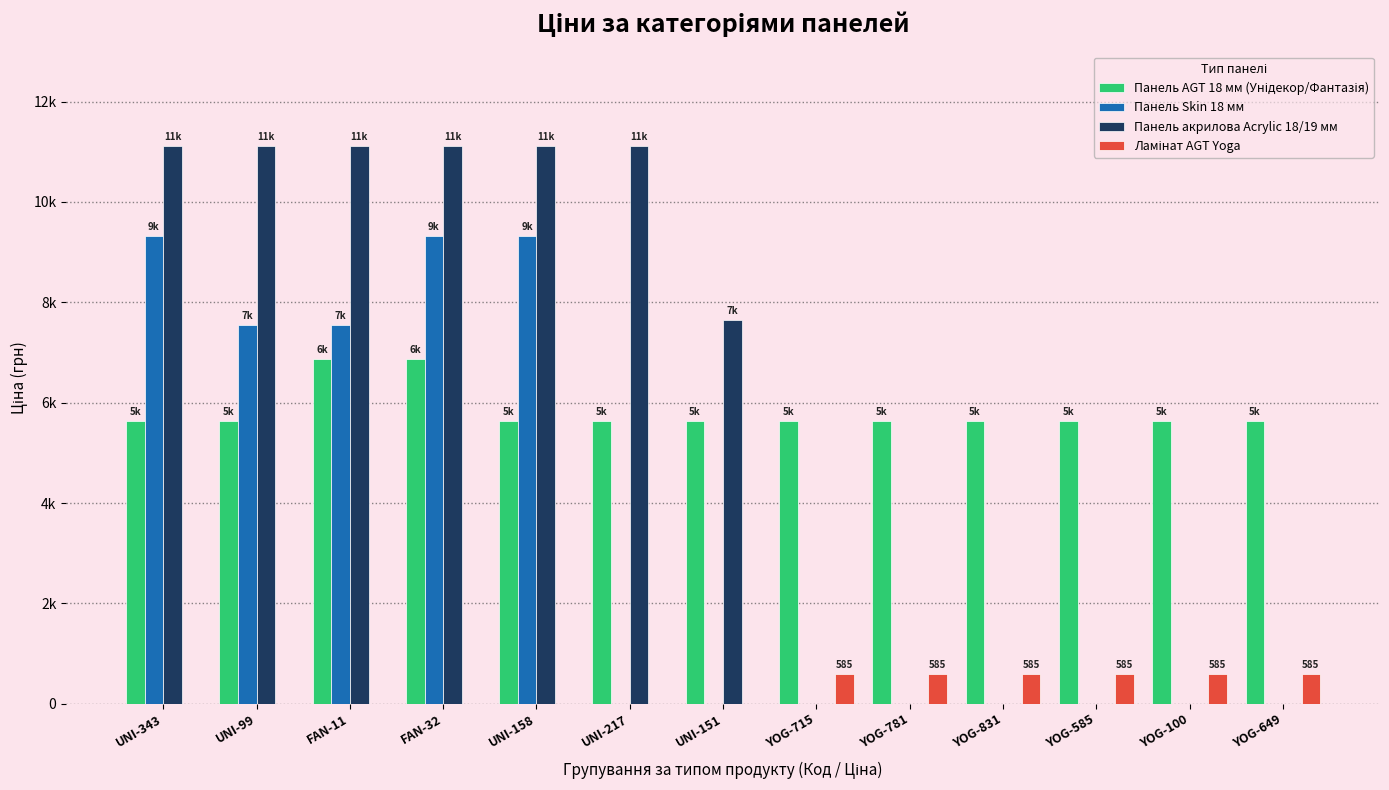

At UNI-158, list the series in order from smallest to largest.

Ламінат AGT Yoga, Панель AGT 18 мм (Унідекор/Фантазія), Панель Skin 18 мм, Панель акрилова Acrylic 18/19 мм